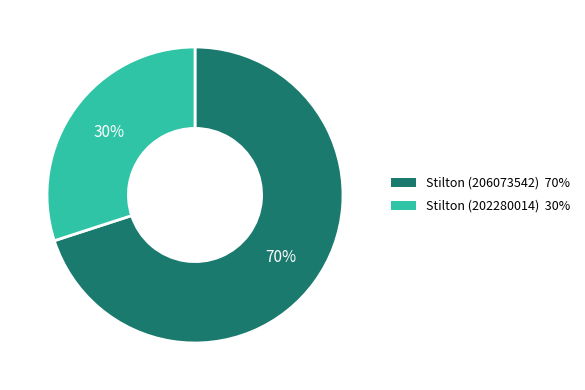

To the nearest percent, what is the average slice percentage?

50%